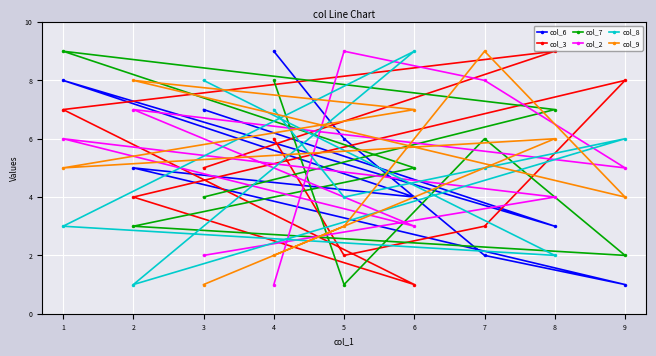

Count the number of data series in this chart.

6